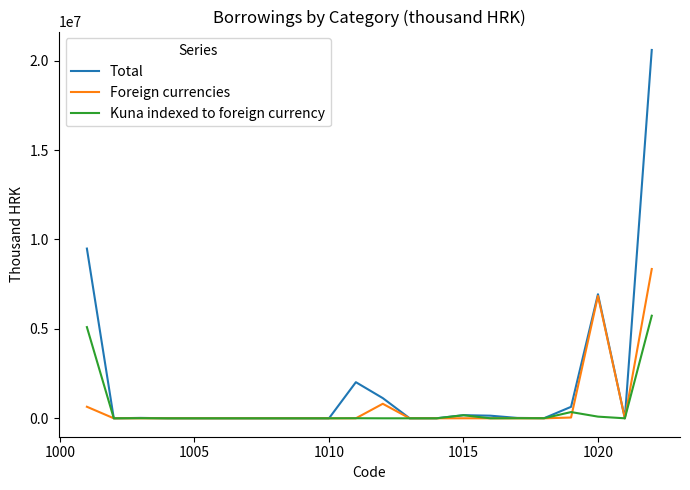

Is this an area chart (filled region under the line)?

No